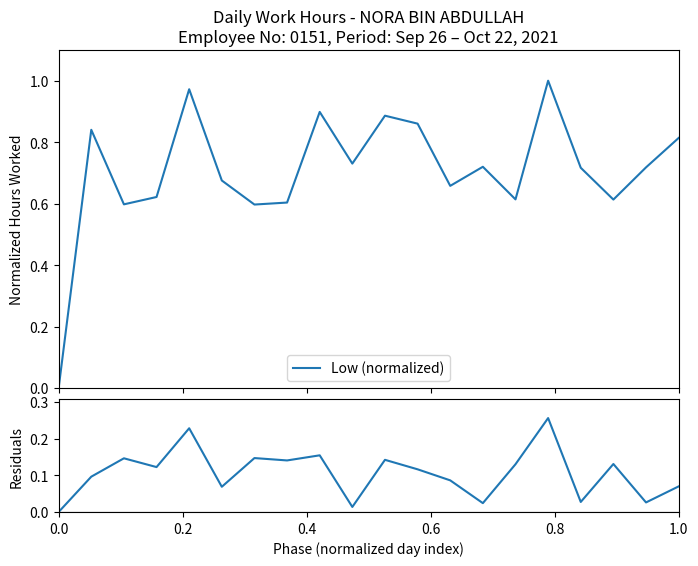

True or false: Residuals has a value of -0.1 at 0.0.

False